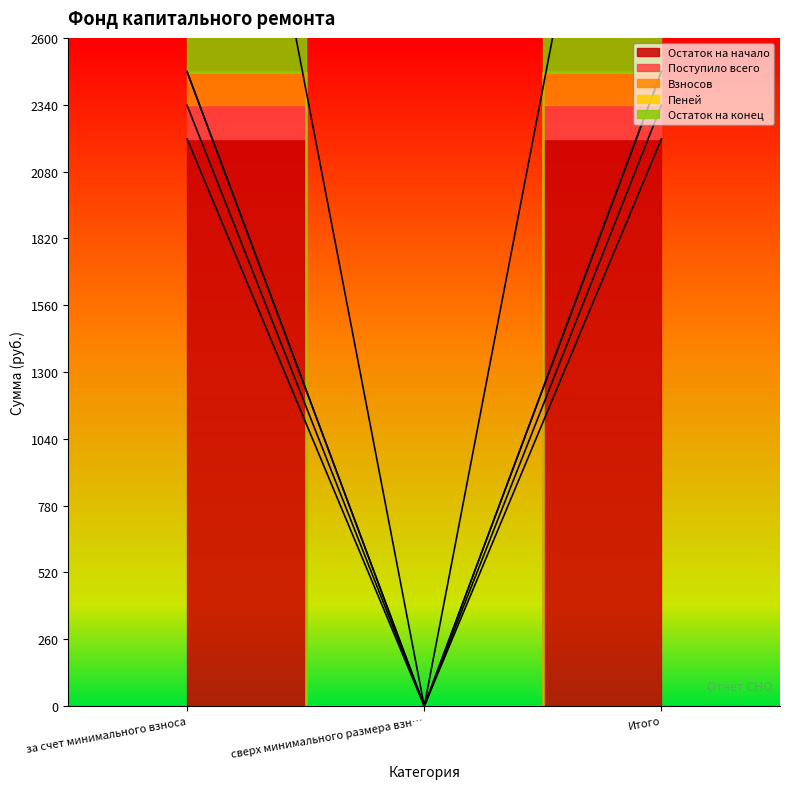

At which label does Поступило всего reach its minimum?

сверх минимального размера взн…